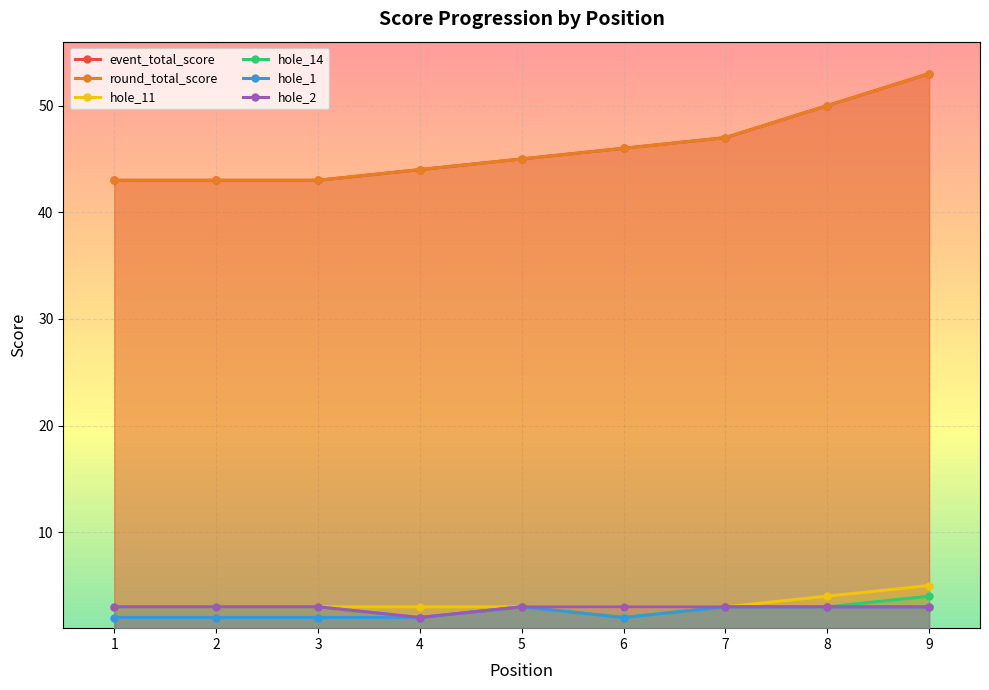

How many lines are shown in the chart?

6